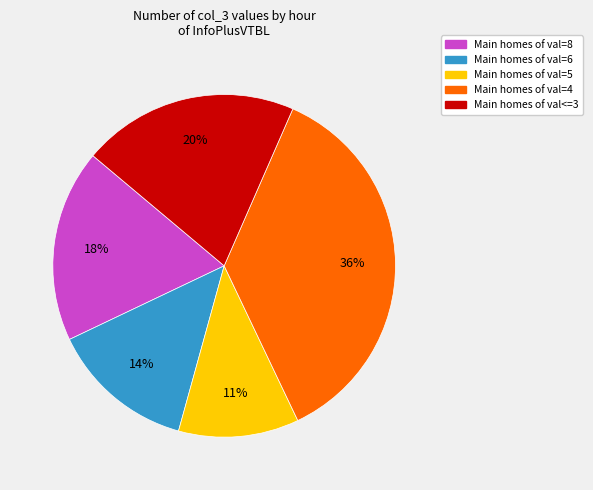

To the nearest percent, what is the average slice percentage?

20%